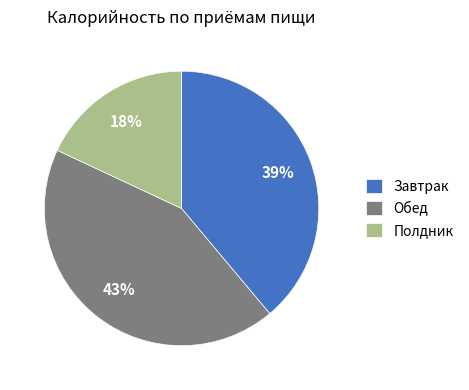

How many segments does this pie chart have?

3